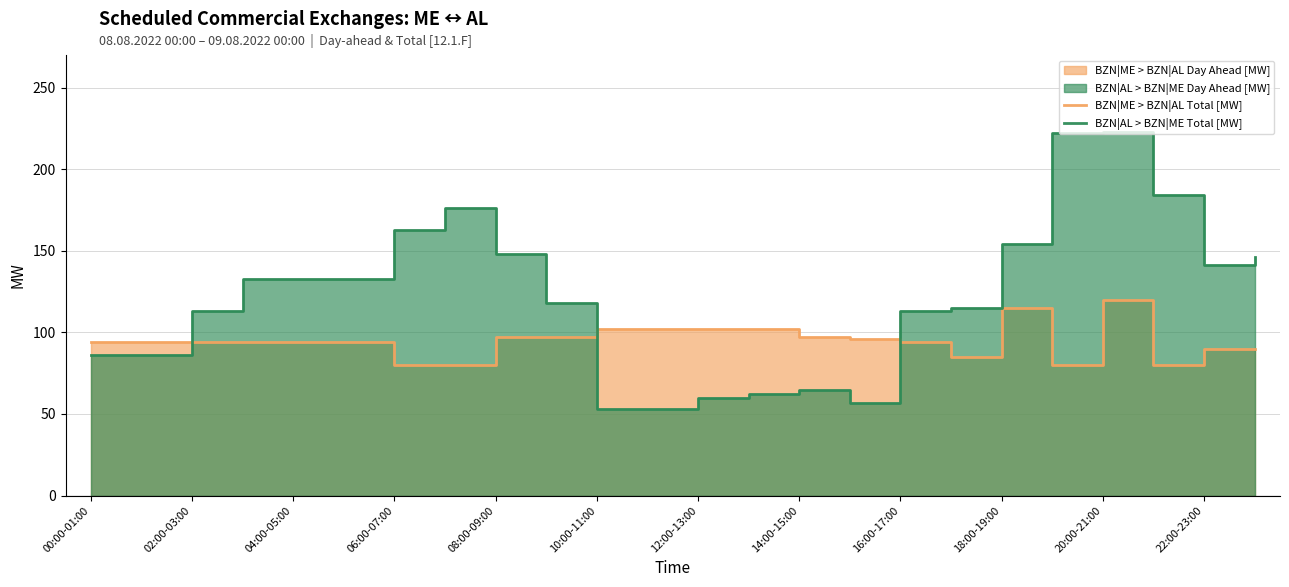

True or false: BZN|ME > BZN|AL Total [MW] has a value of 176 at 13.

False